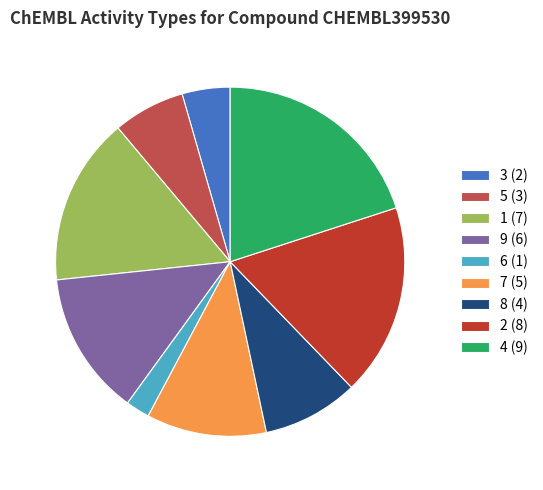

Do 8 (4) and 5 (3) together represent more than half of the pie?

No